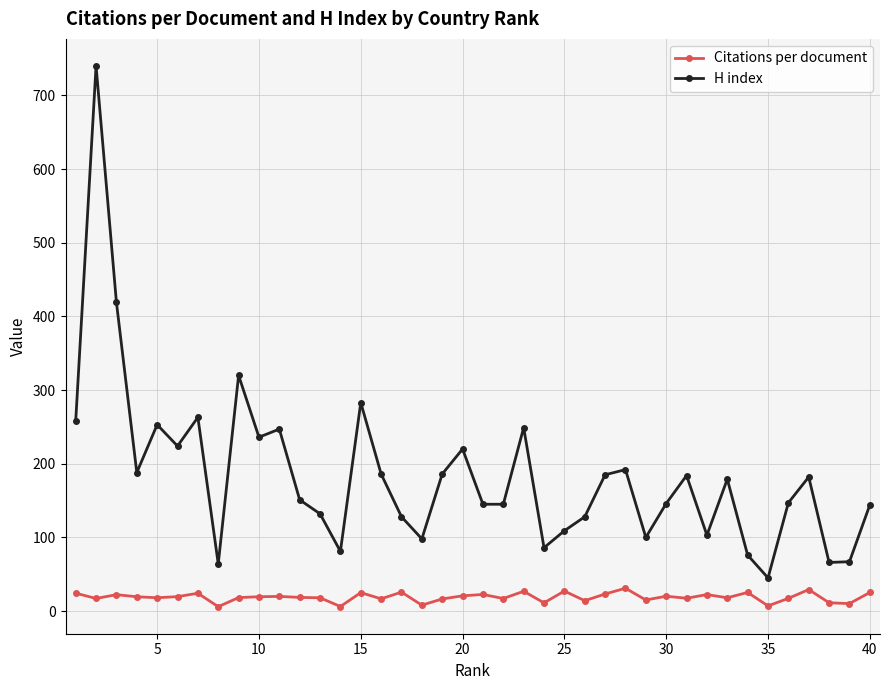

True or false: H index has more than 1 interior local peaks.

True